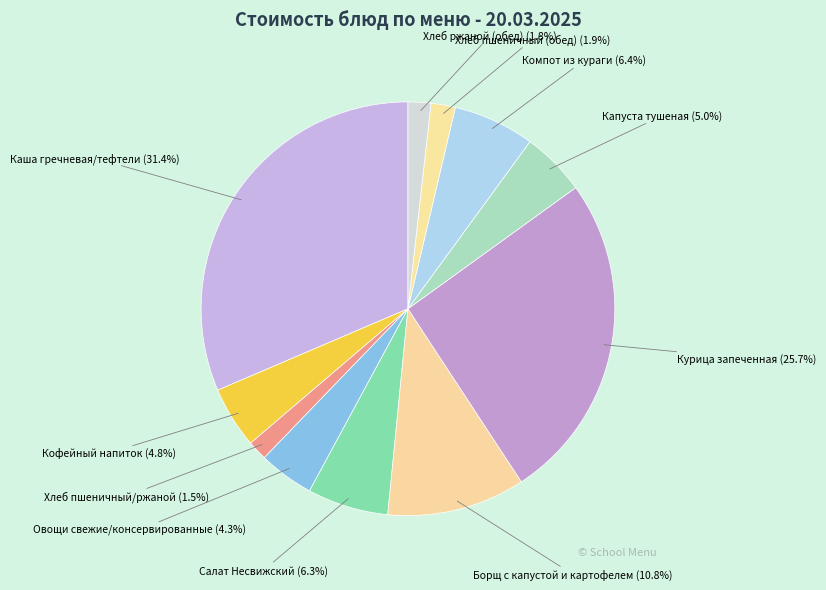

What portion of the pie excludes Борщ с капустой и картофелем?

89.2%